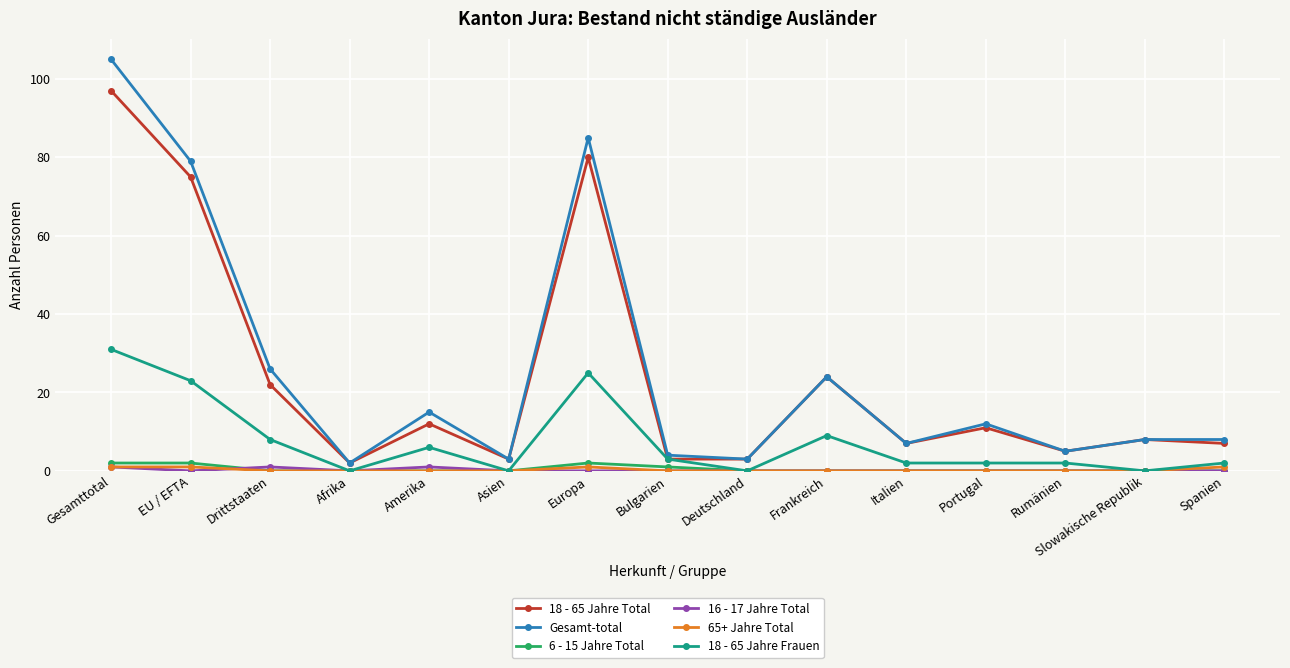

True or false: 18 - 65 Jahre Frauen has more than 2 interior local peaks.

True